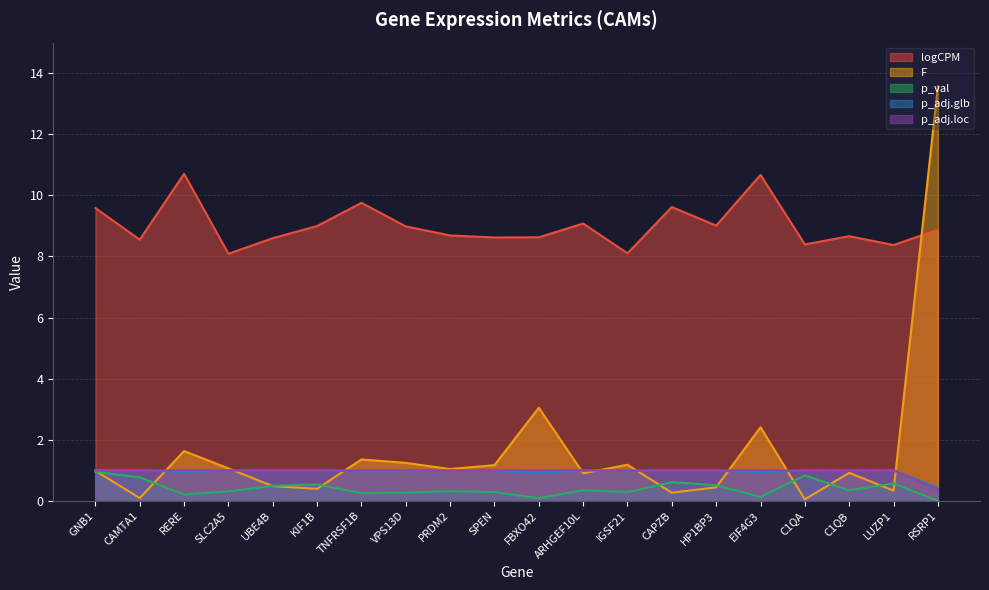

What is the total value across all series at EIF4G3?

15.1